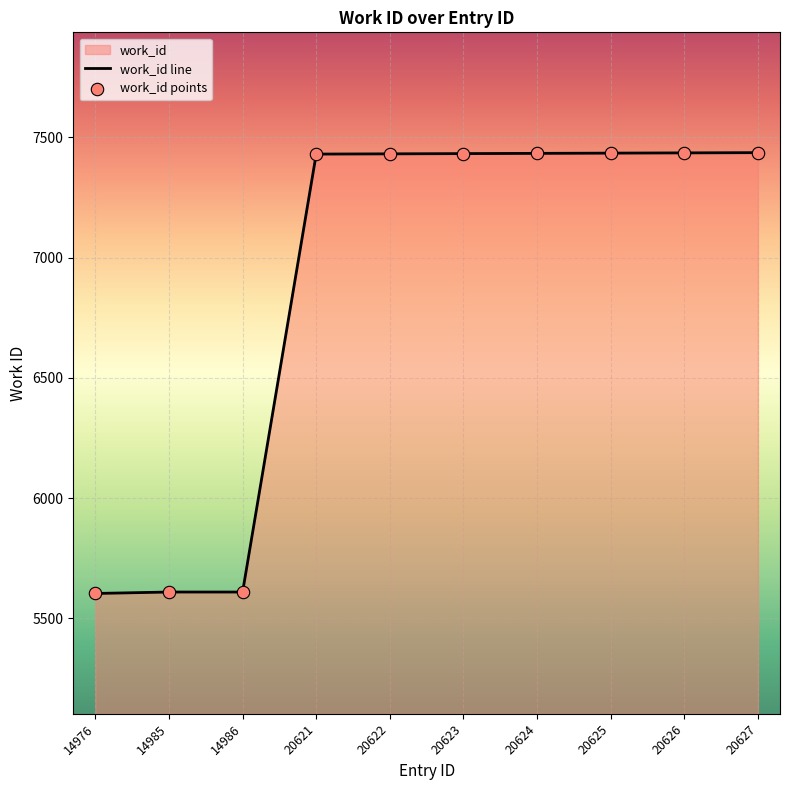

Between 14986 and 20626, which is larger?

20626